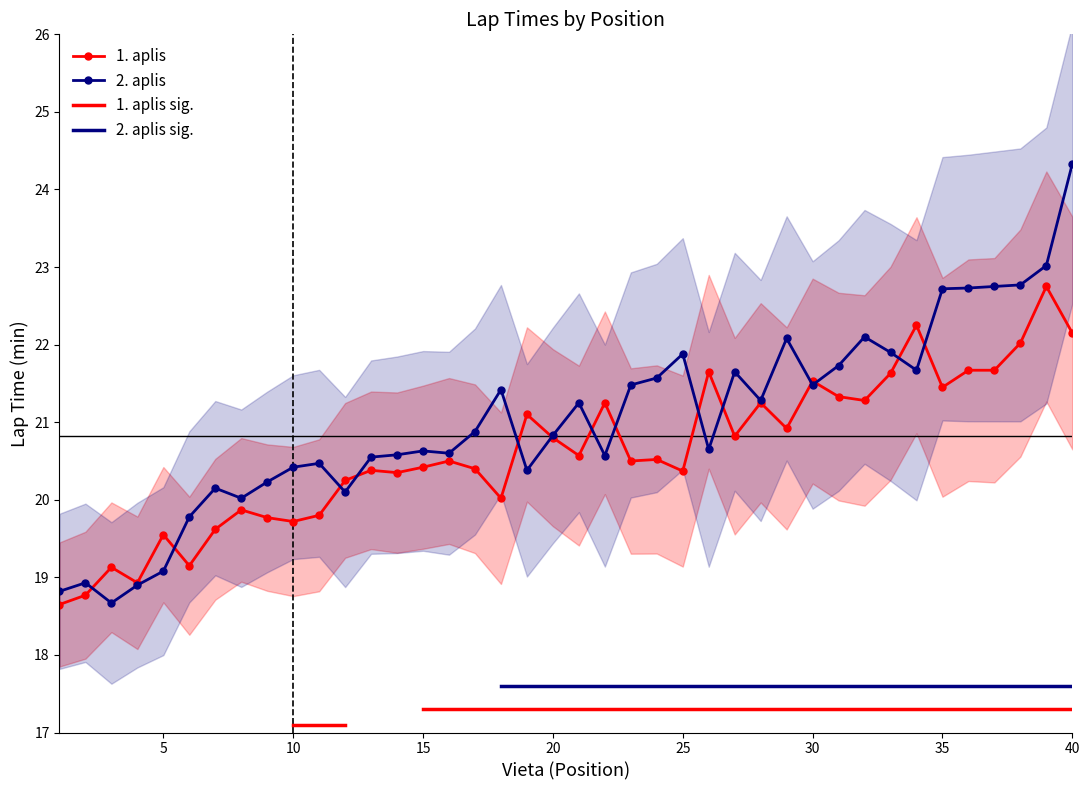

Between 13 and 31, which is larger?

31